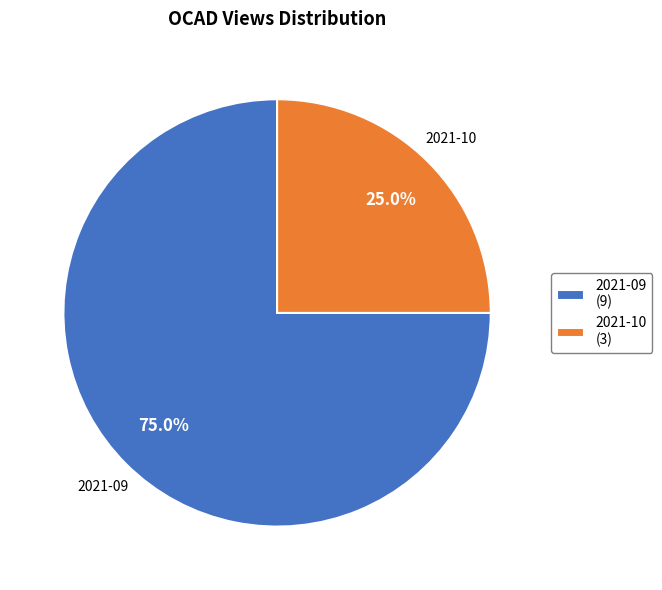

Rank the categories by value from highest to lowest.

2021-09, 2021-10